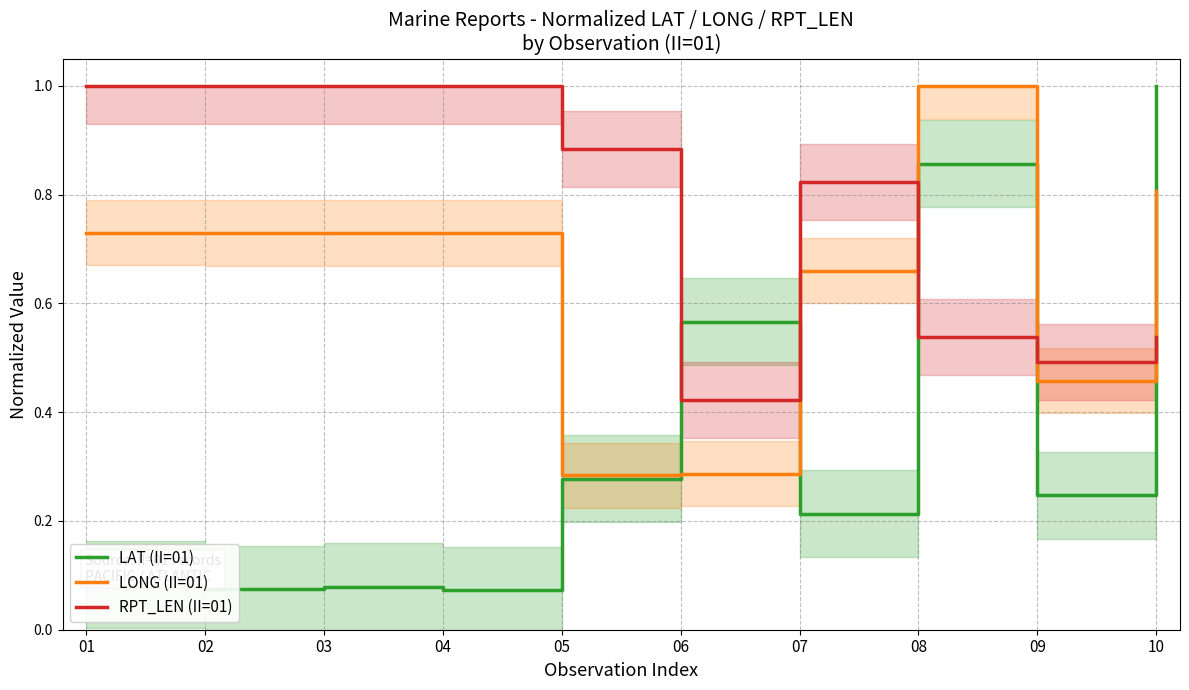

True or false: LAT (II=01) and RPT_LEN (II=01) intersect in this chart.

True